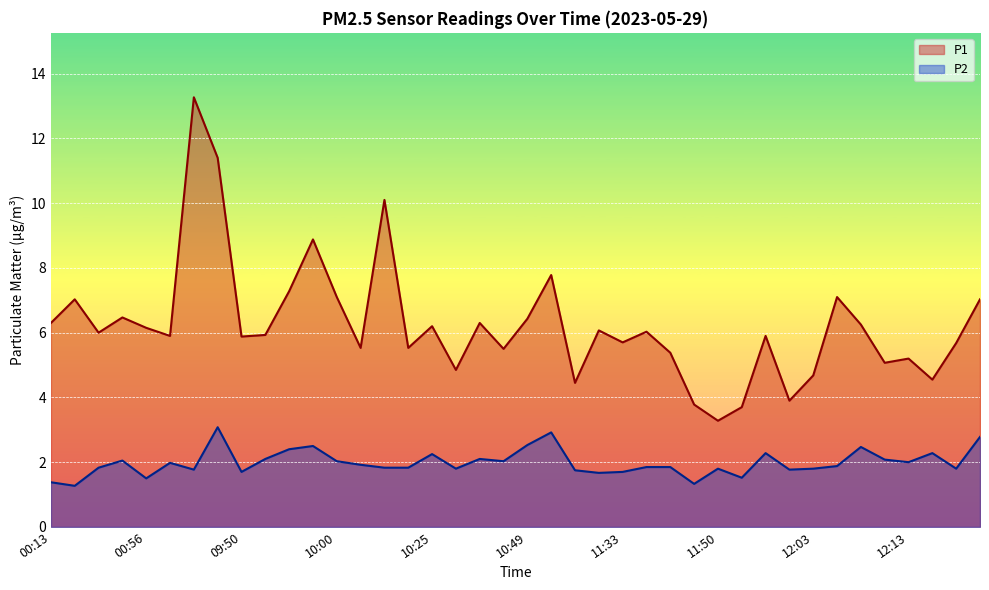

List the series in order of their peak value, highest first.

P1, P2